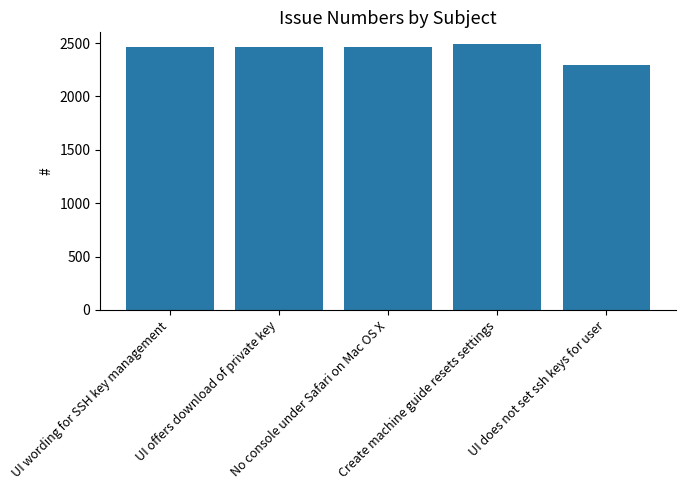

Are the bars grouped side by side (vs. stacked)?

No